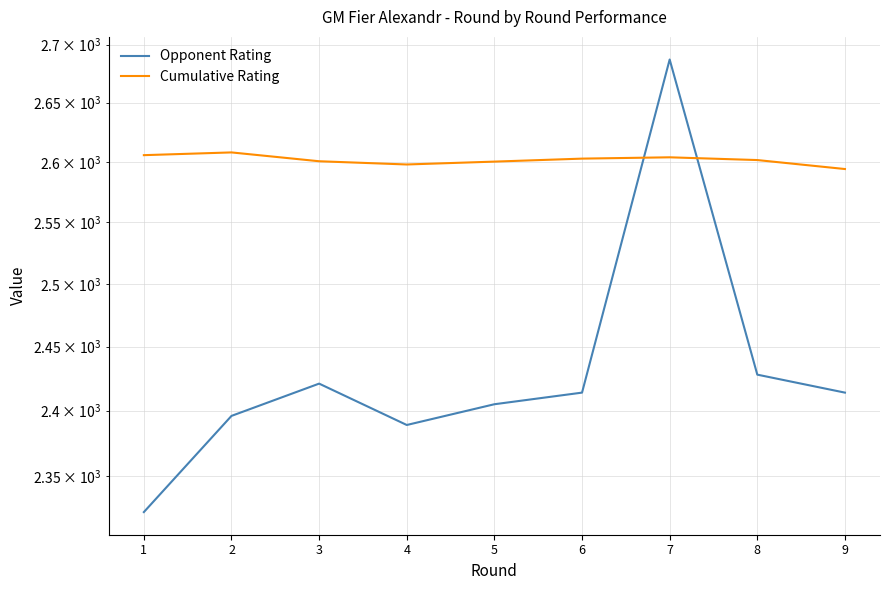

Between 4 and 7, which is larger?

7